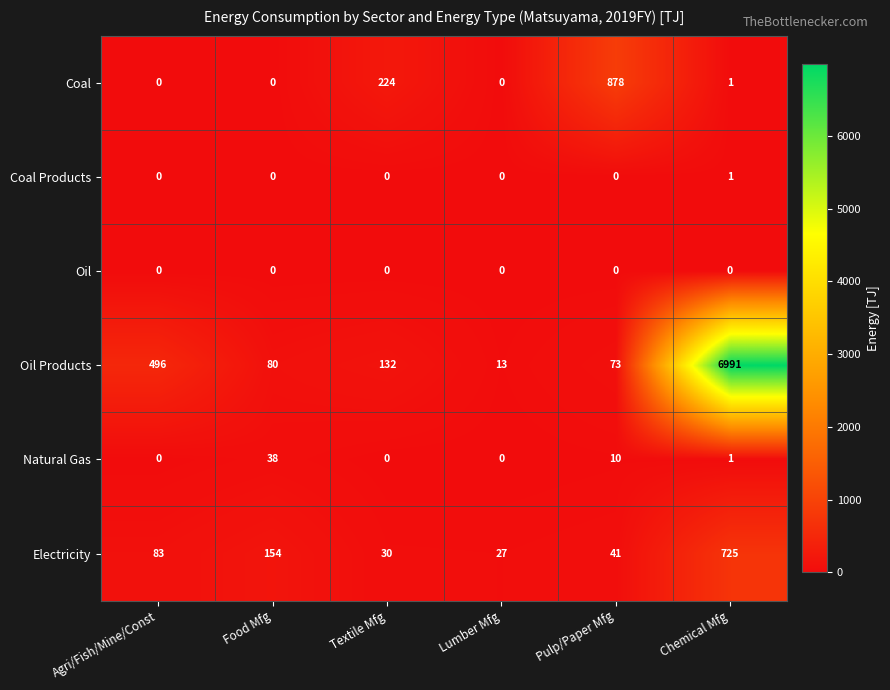

How many values in the Coal Products series exceed 0?

1